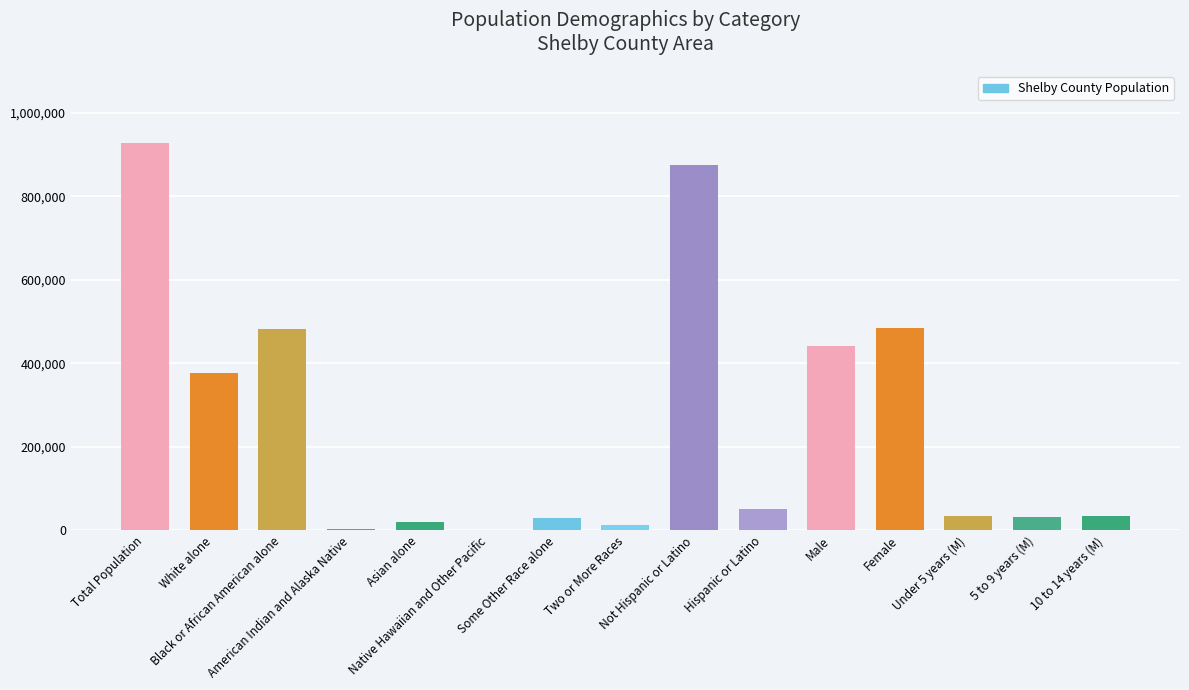

What is the greatest value displayed?

927644